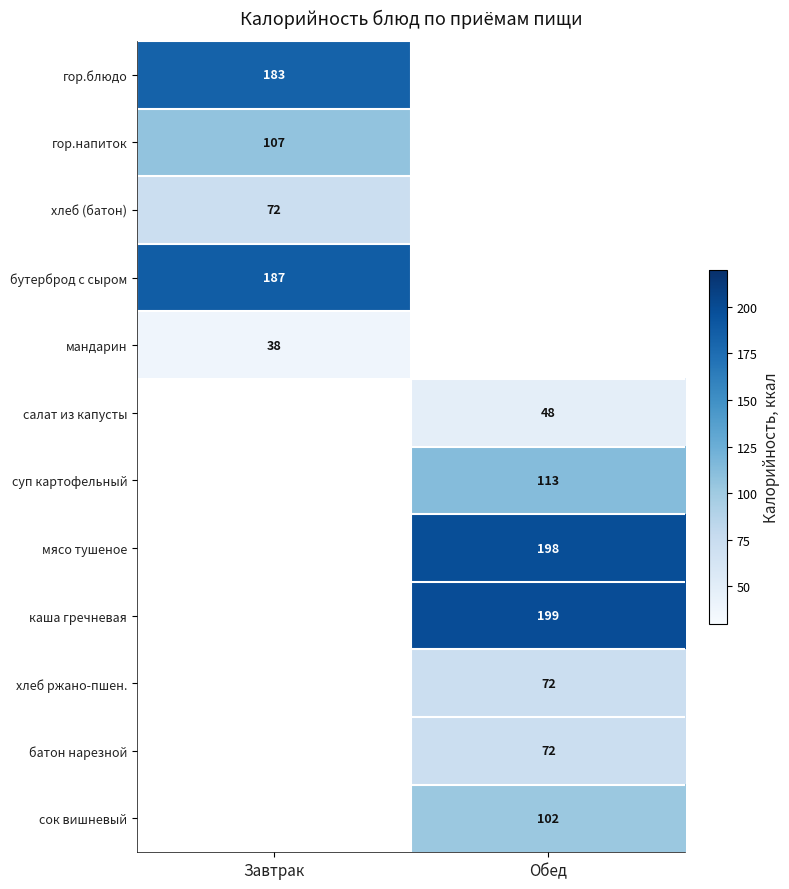

The бутерброд с сыром series shows 187 at Завтрак. True or false?

True